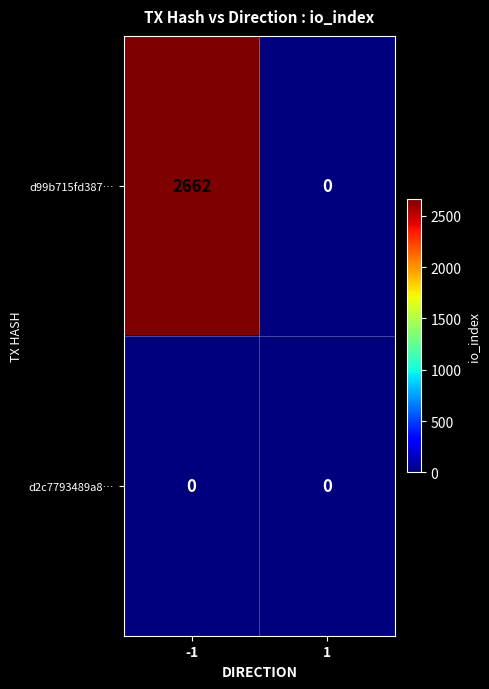

True or false: d2c7793489a8… has a value of 0 at -1.

True